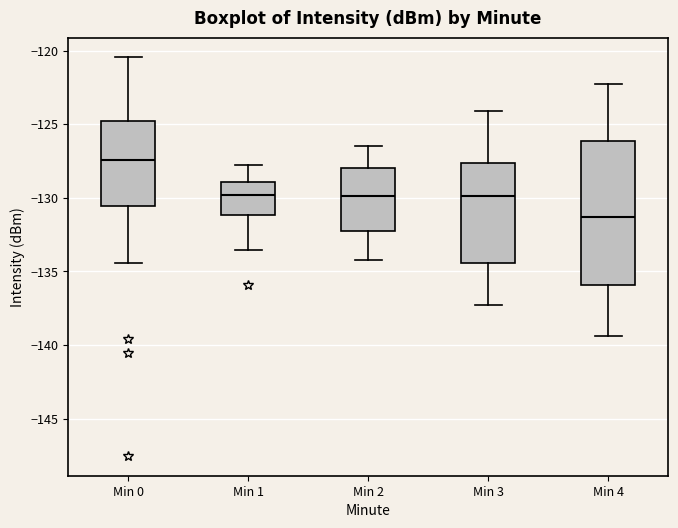

Where does the median line of the box for Min 1 sit on the y-axis? The values are not printed on the chart, so give them approximately, as read against the axis.

-130.0